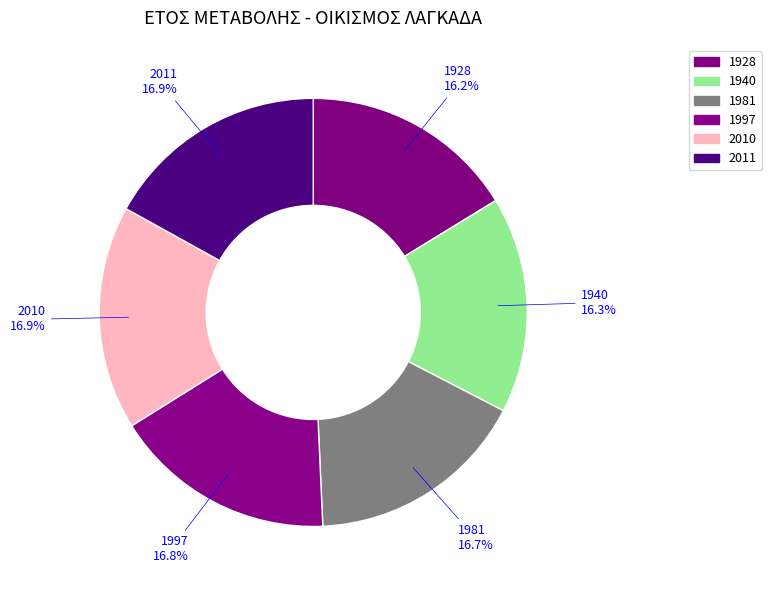

Count the number of slices in the pie.

6